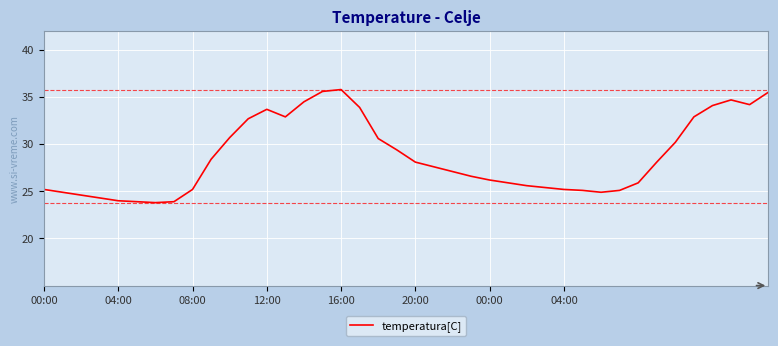

What is the minimum value shown in the chart?

23.8